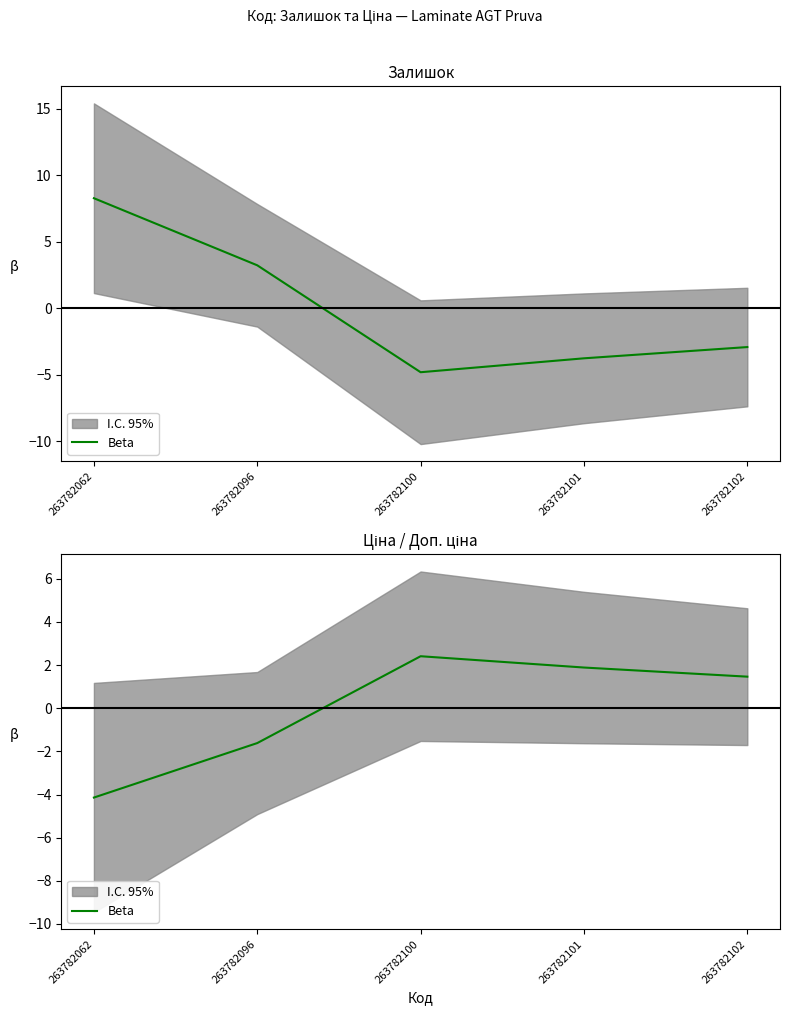

How many values are below zero?

2